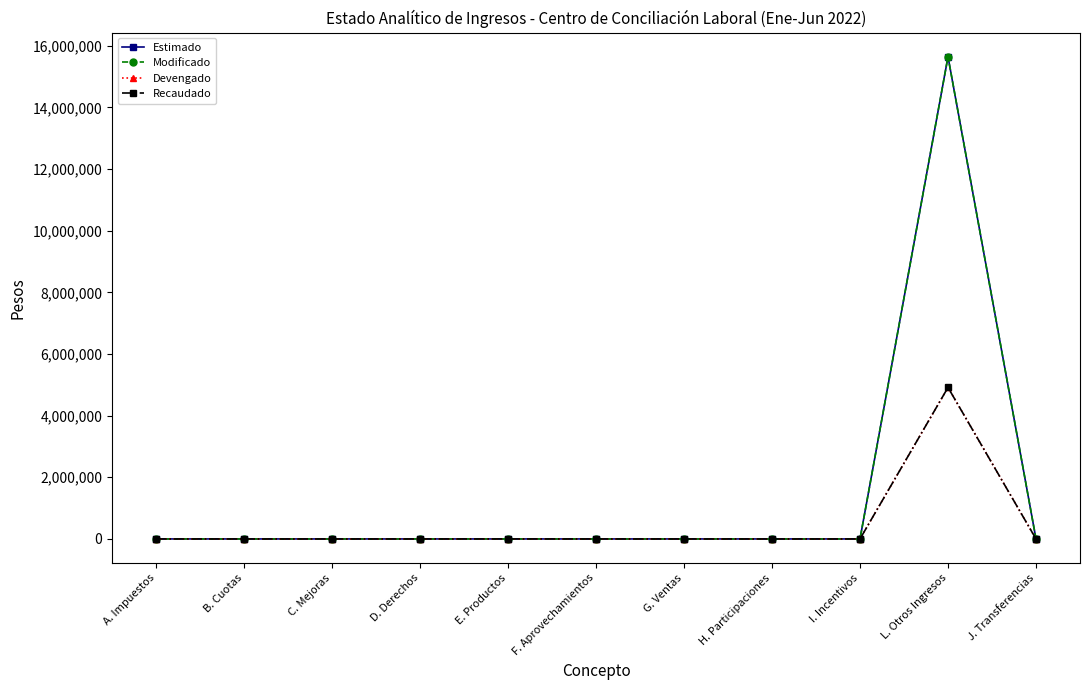

The Recaudado series shows 0 at H. Participaciones. True or false?

True